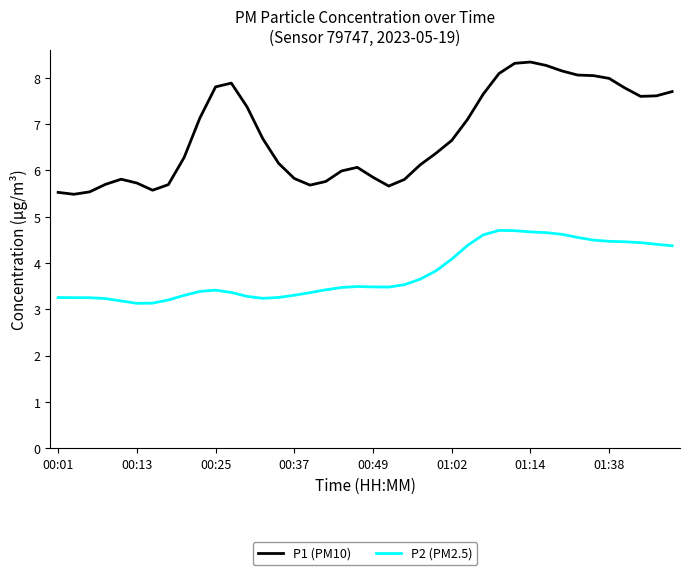

How many lines are shown in the chart?

2